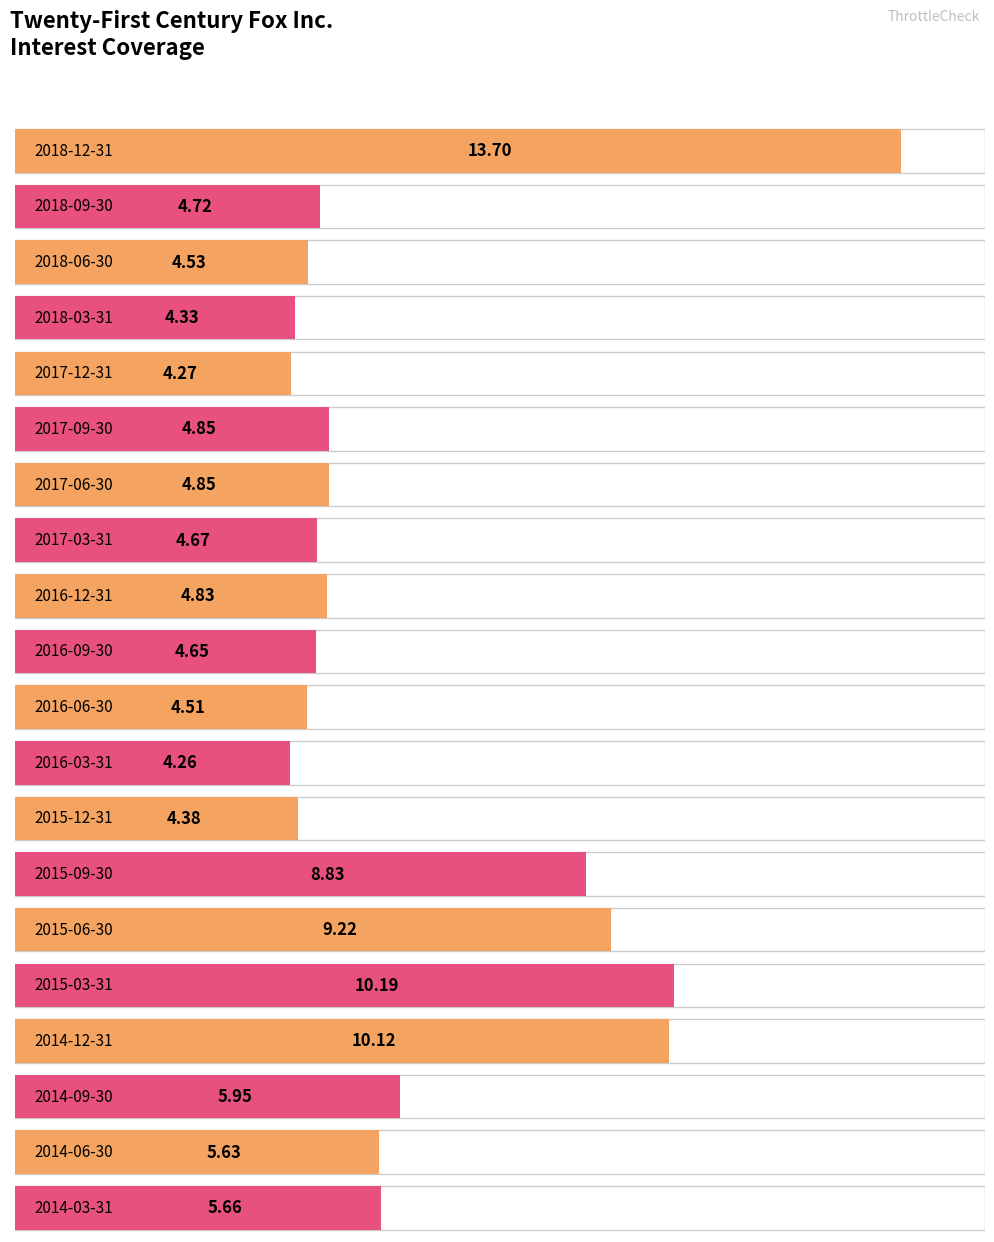

How many categories are shown in the chart?

20